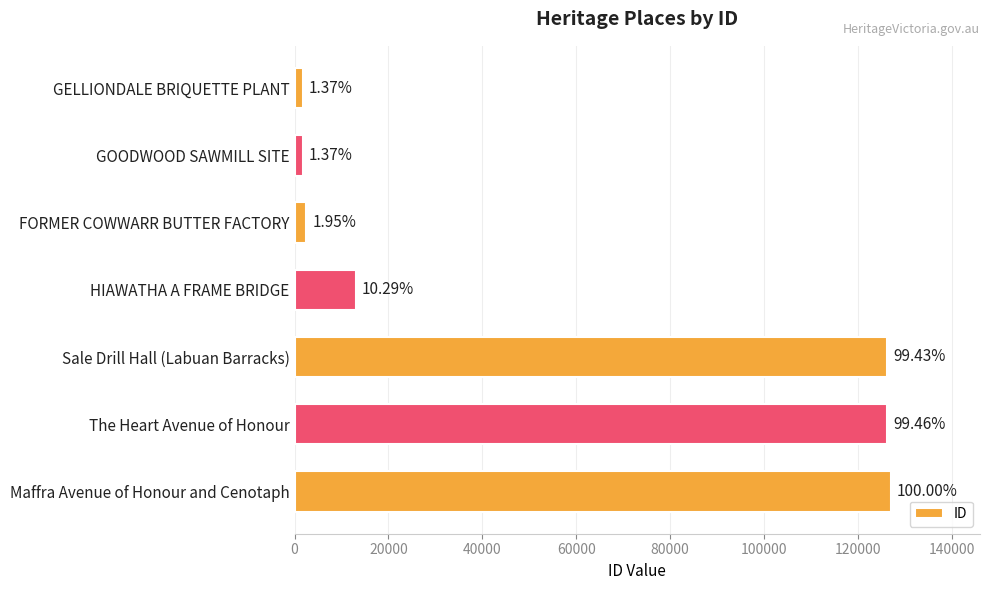

Does the chart contain stacked bars?

No